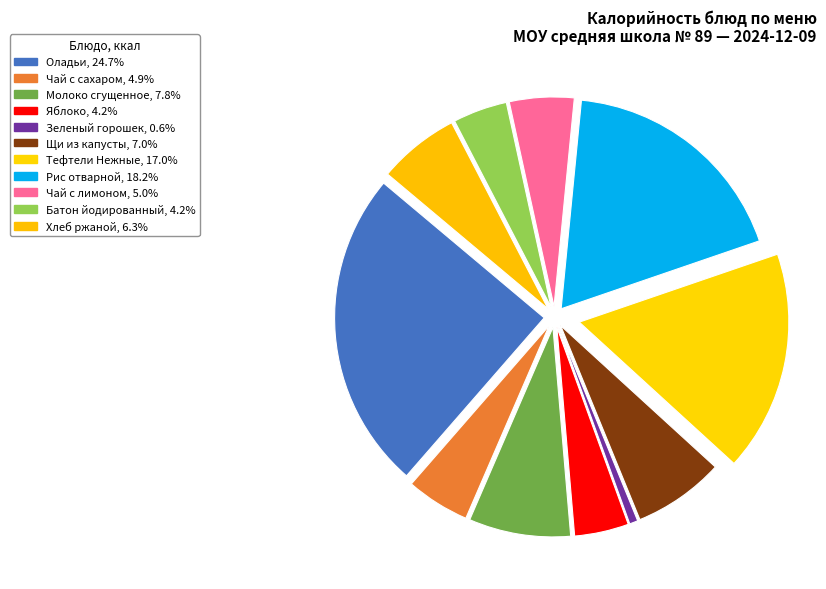

What is the smallest slice in the pie chart?

Зеленый горошек